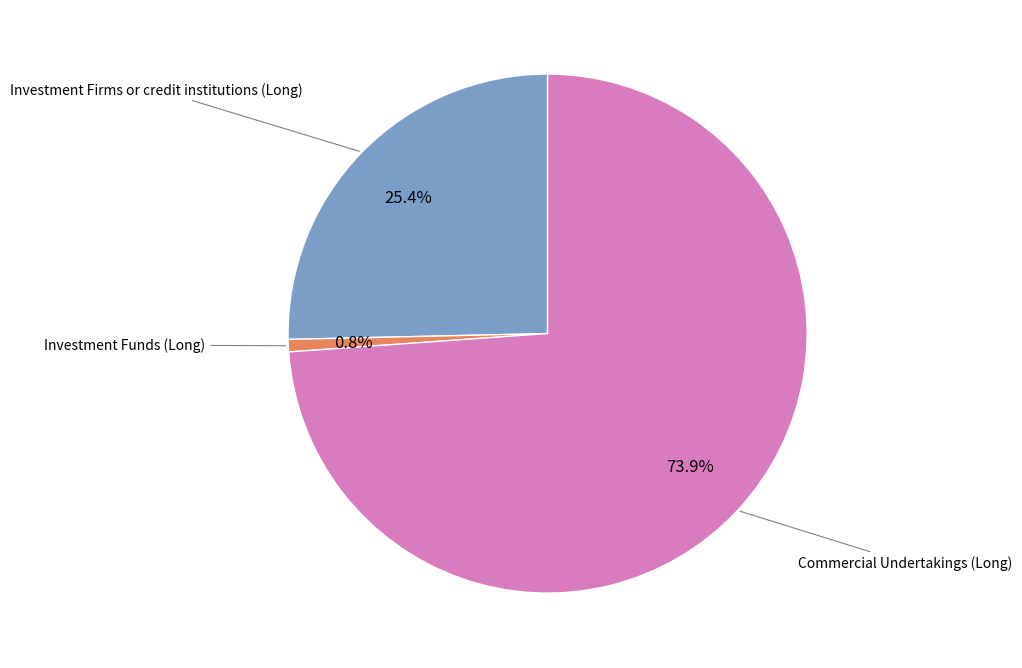

Is there a majority slice in this chart?

Yes